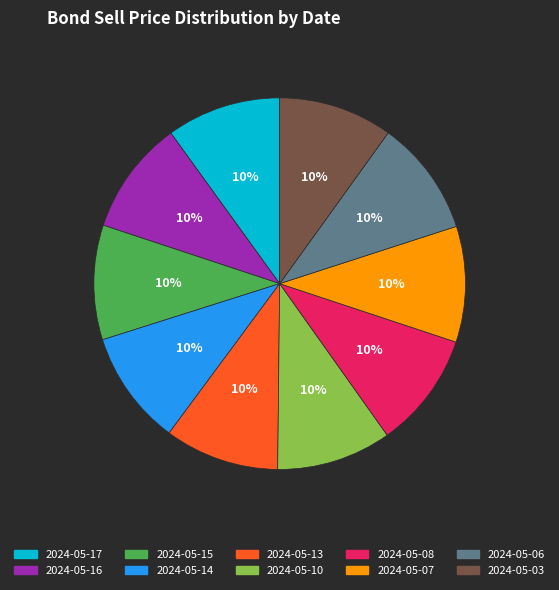

Is there any slice that represents more than half of the pie?

No